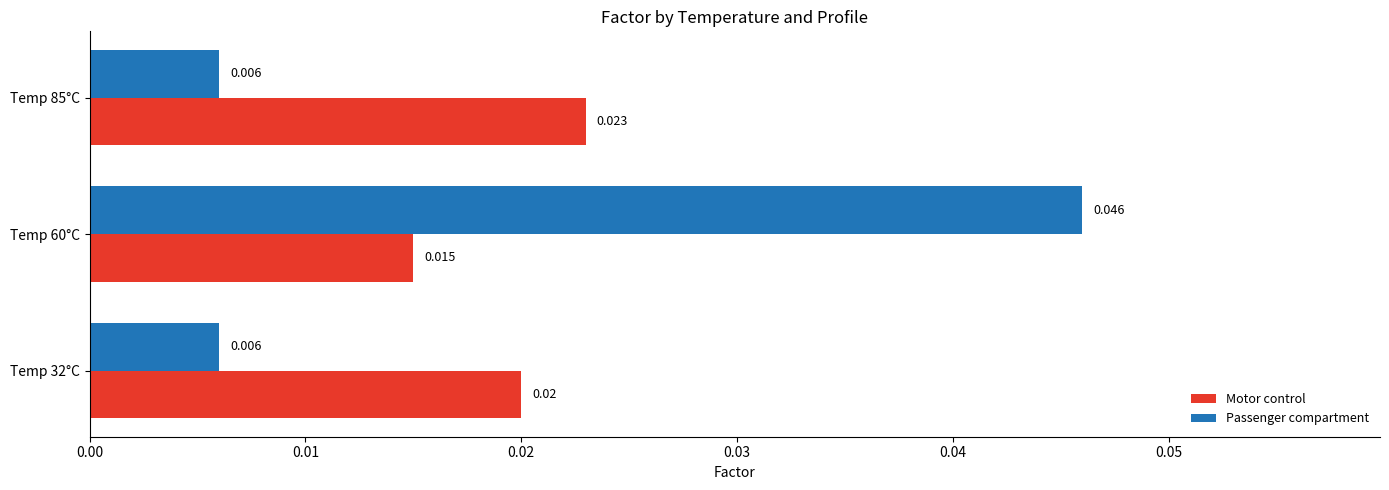

Is the value of Motor control at Temp 85°C greater than the value of Passenger compartment at Temp 85°C?

Yes